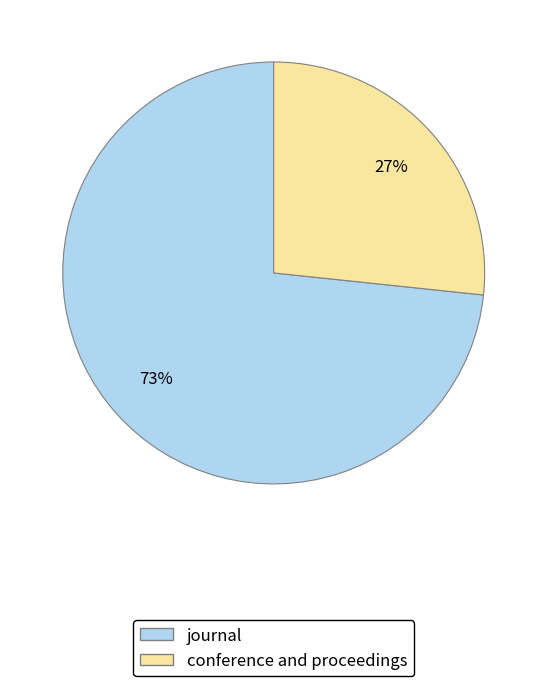

To the nearest percent, what is the combined percentage of conference and proceedings and journal?

100%